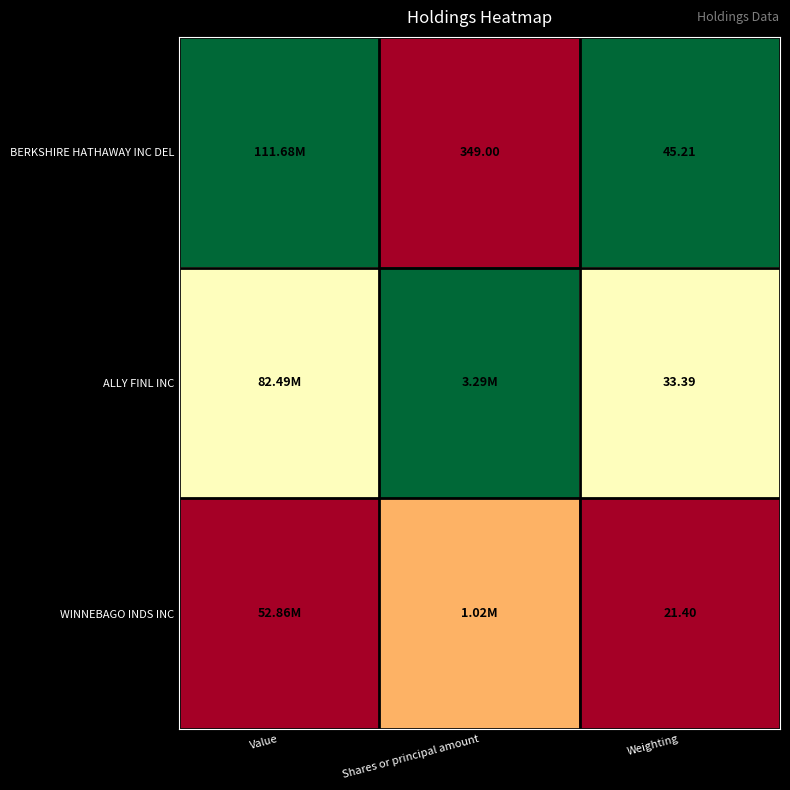

Rank the series at Weighting from highest to lowest value.

BERKSHIRE HATHAWAY INC DEL, ALLY FINL INC, WINNEBAGO INDS INC